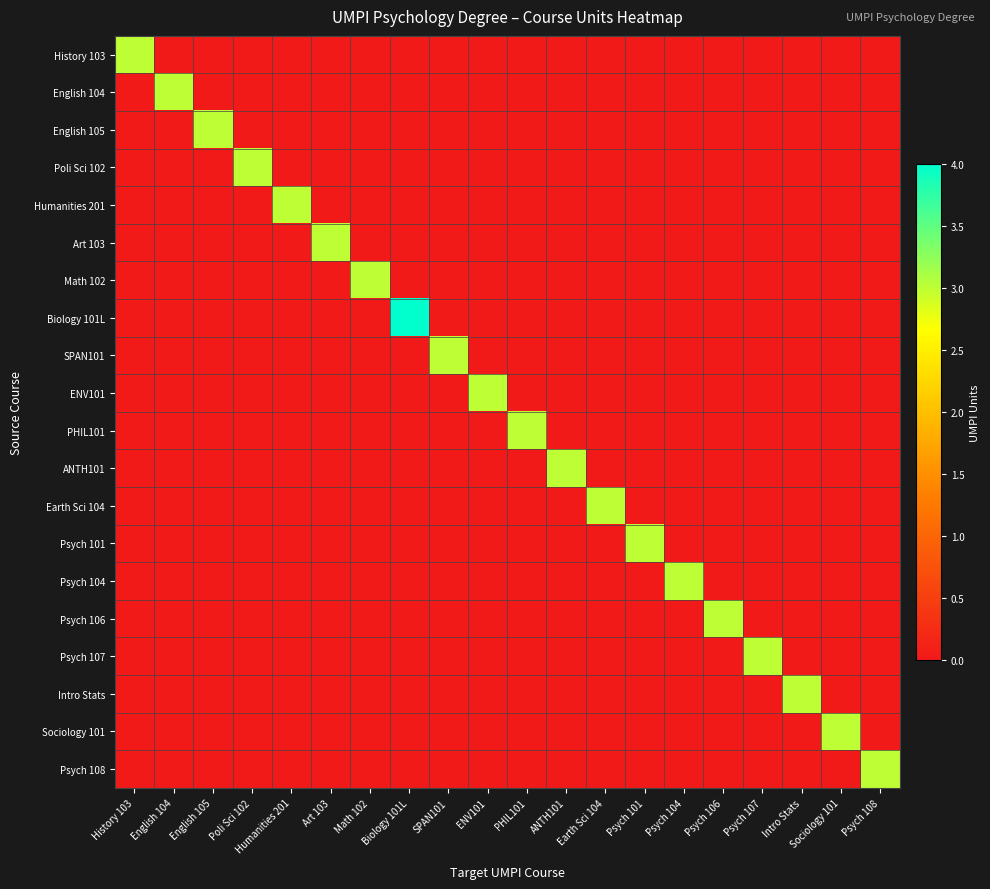

At which category is the sum across all series the highest?

Biology 101L